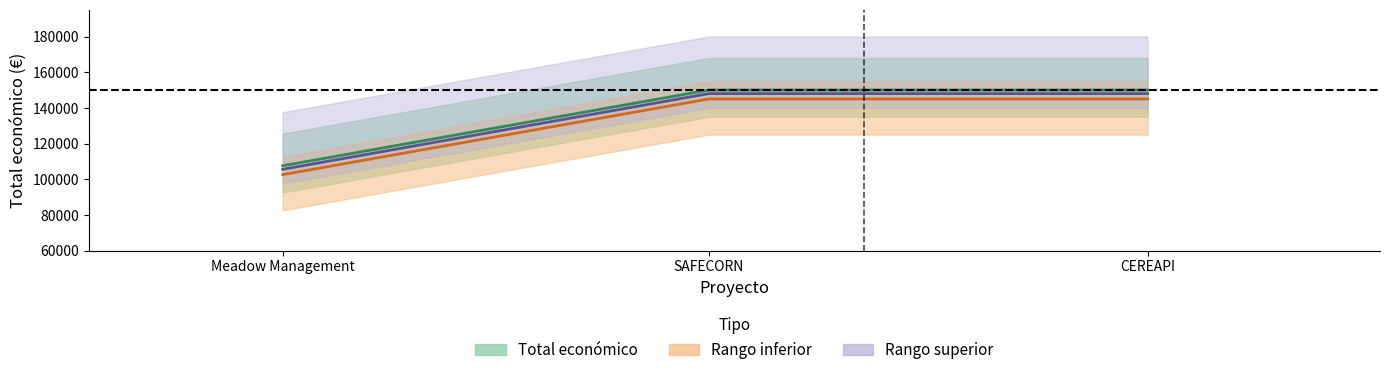

Rank the series at Meadow Management from lowest to highest value.

Rango inferior, Rango superior, Total económico